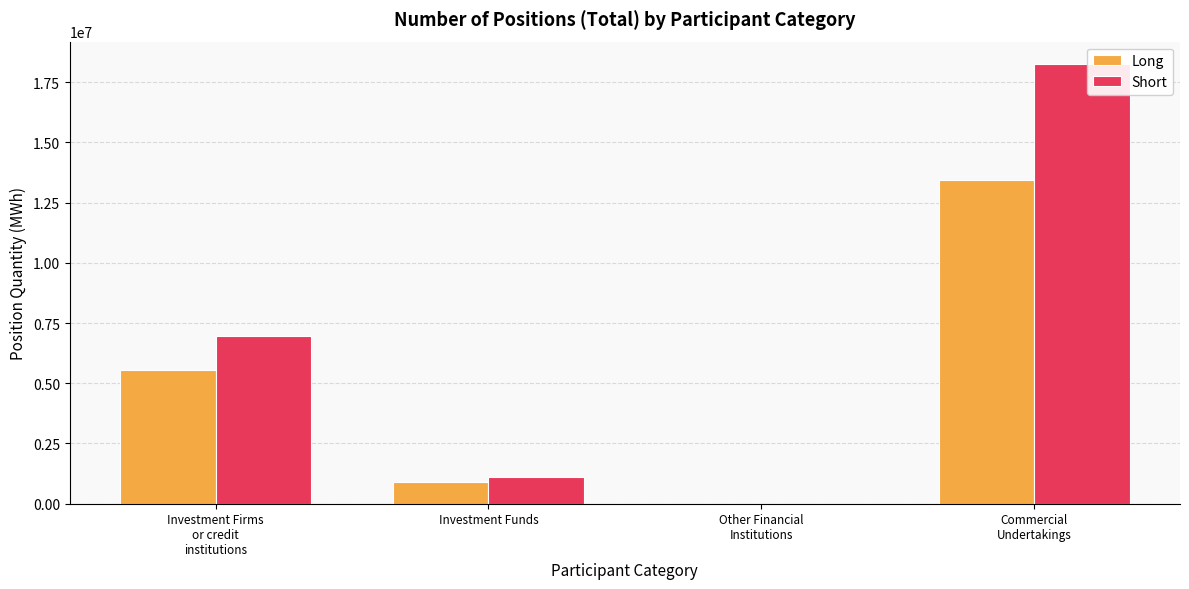

What is the maximum value shown in the chart?

18268231